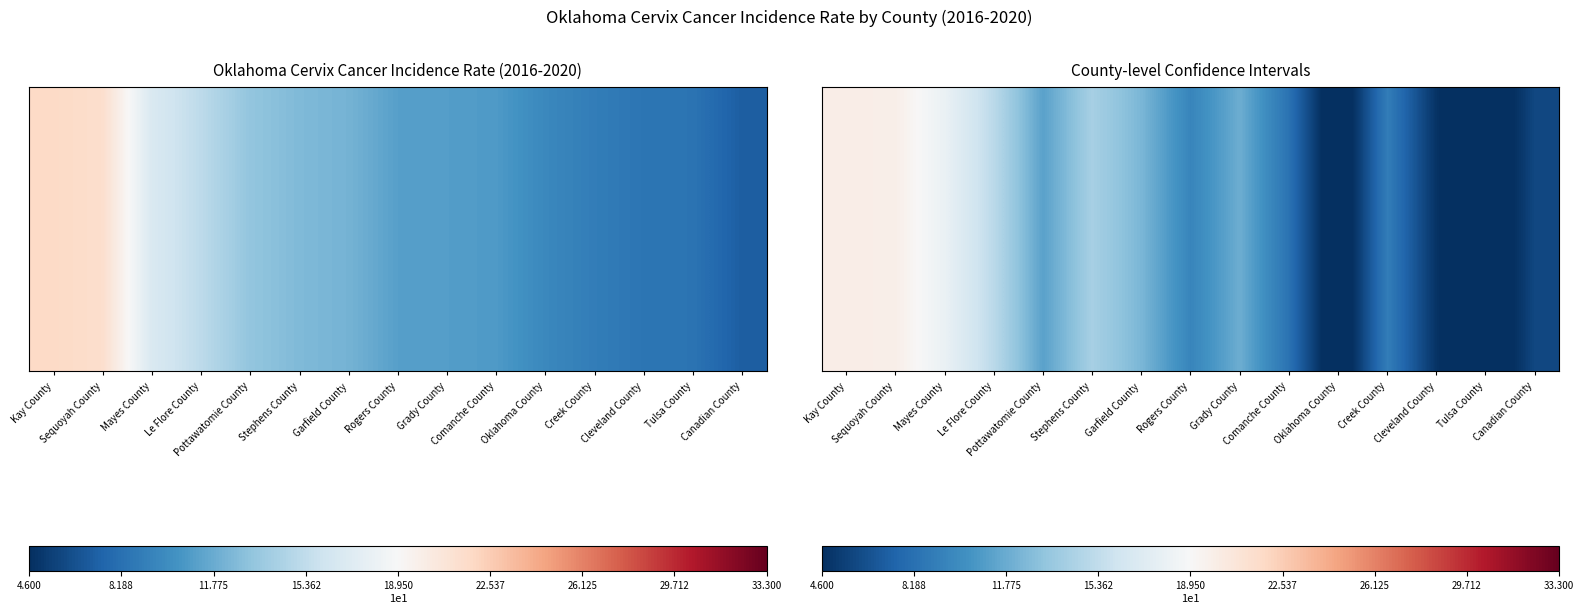

What is the sum of all values?

165.8